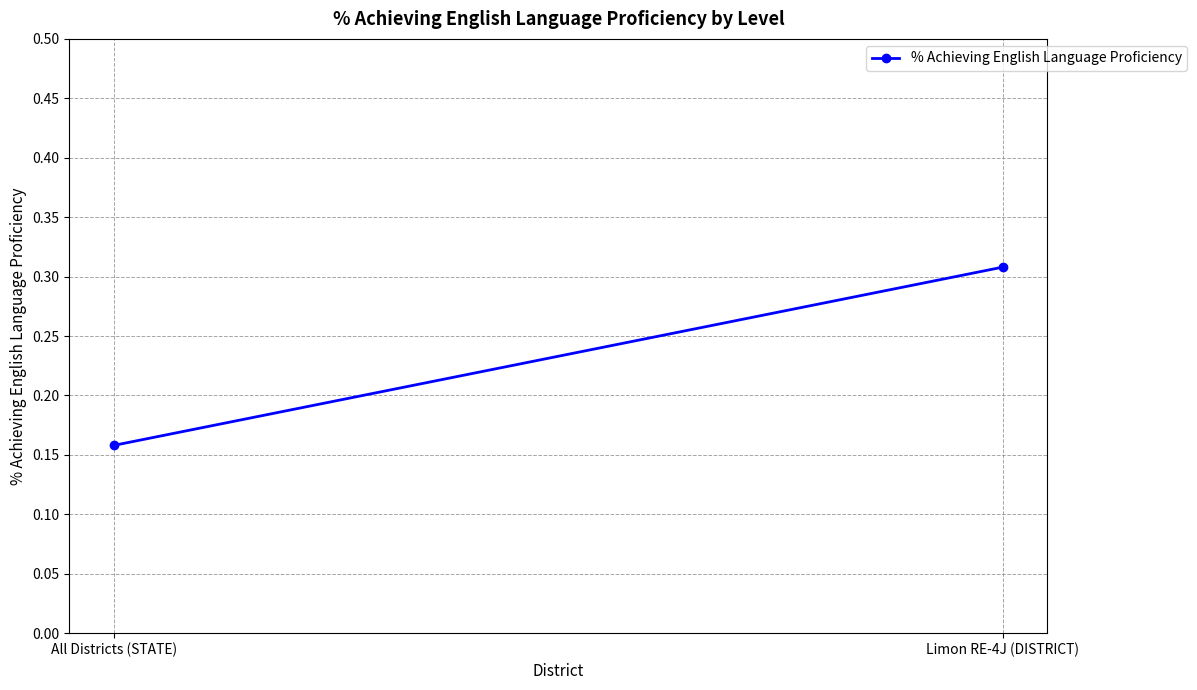

Reading left to right, what are all the values shown in this chart?

All Districts (STATE)=0.2	Limon RE-4J (DISTRICT)=0.3